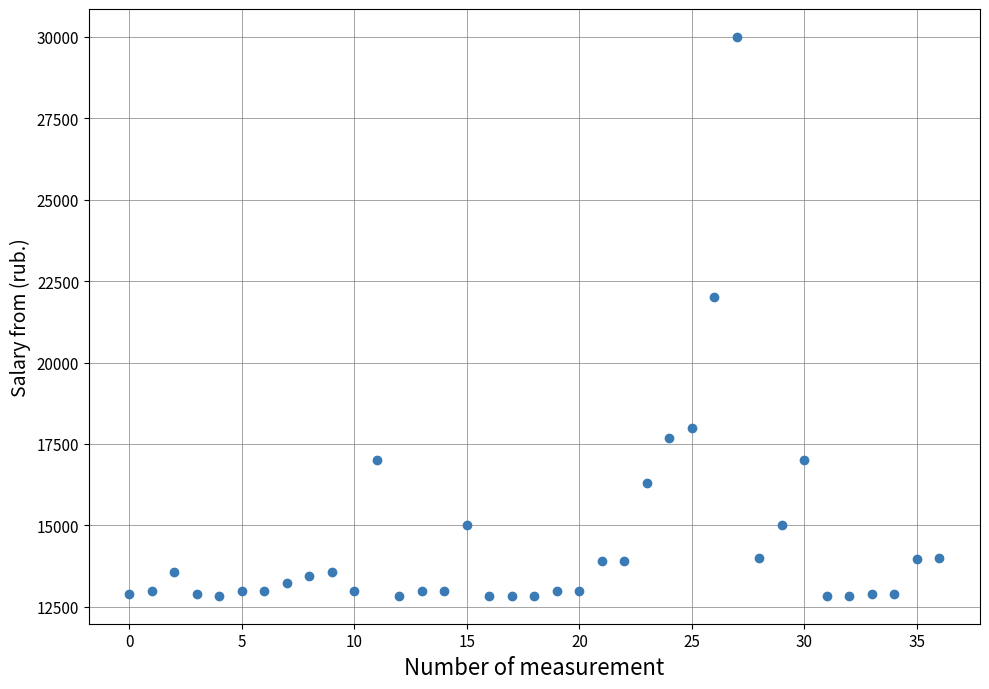

What is the range of Y values (max minus min)?

17162